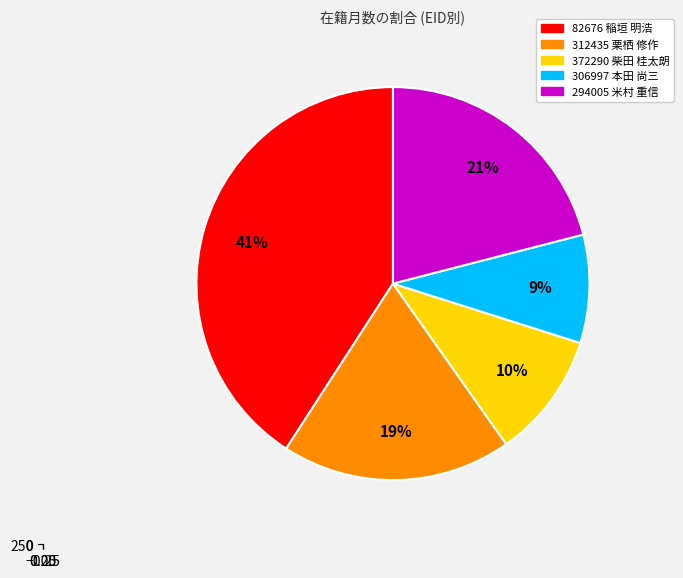

The 312435 栗栖 修作 slice represents 26% of the pie. True or false?

False